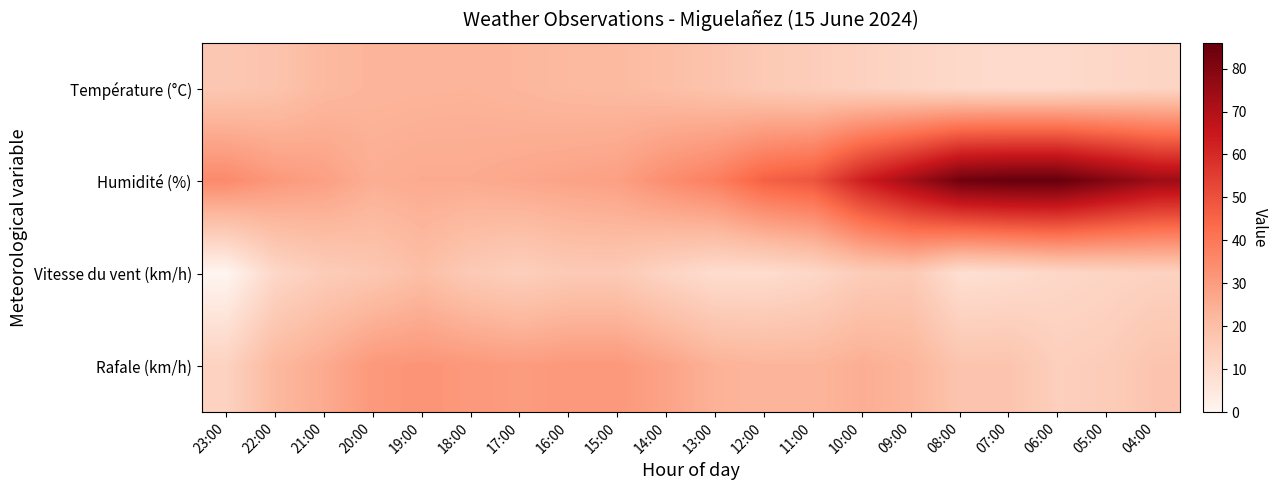

Between 10:00 and 12:00, which is larger?

12:00